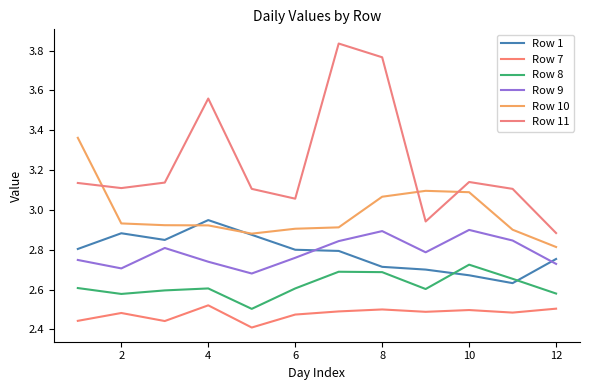

How many Row 1 values are between 2 and 3?

12